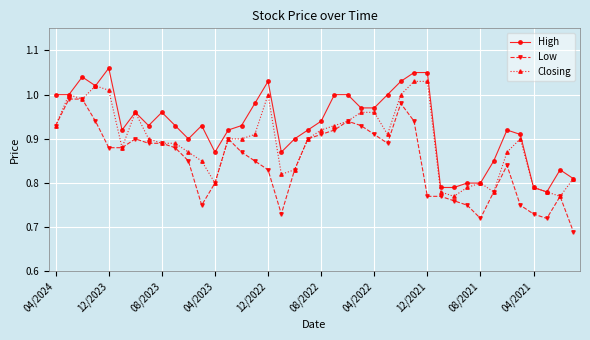

Which series has the largest total across all categories?

High